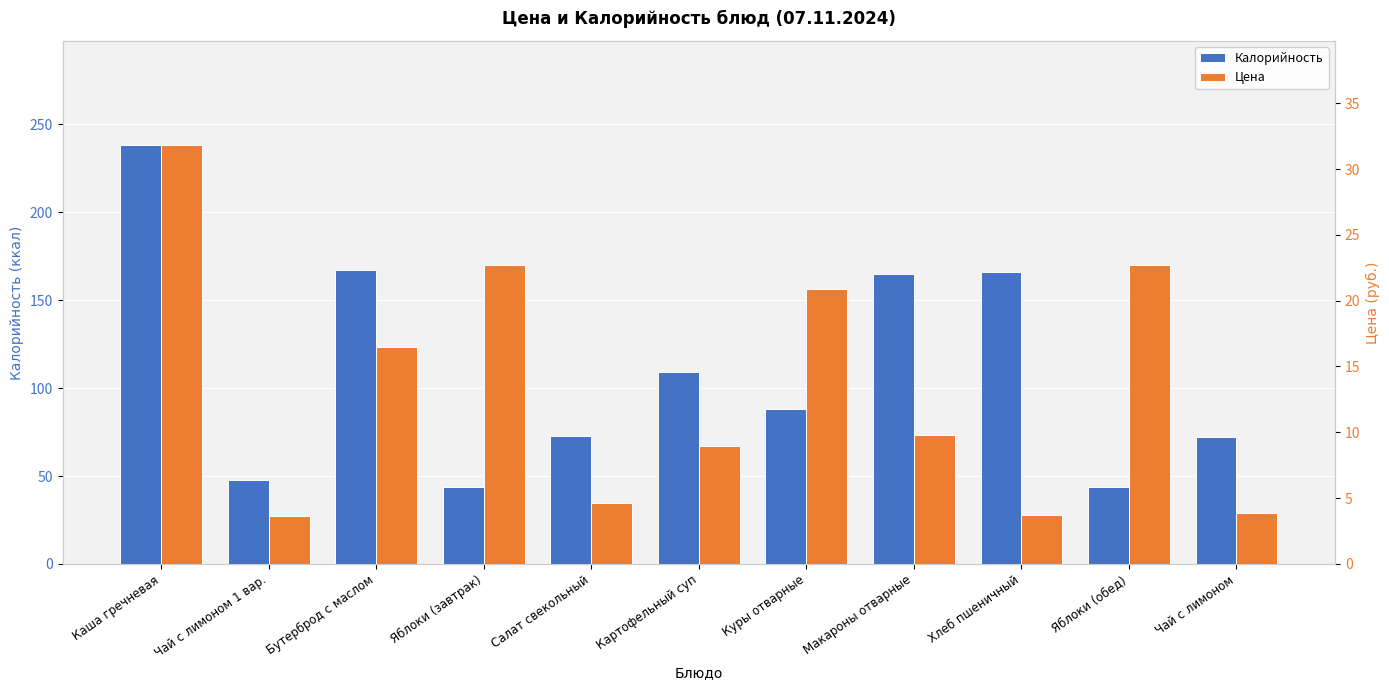

Which series has the largest total across all categories?

Калорийность